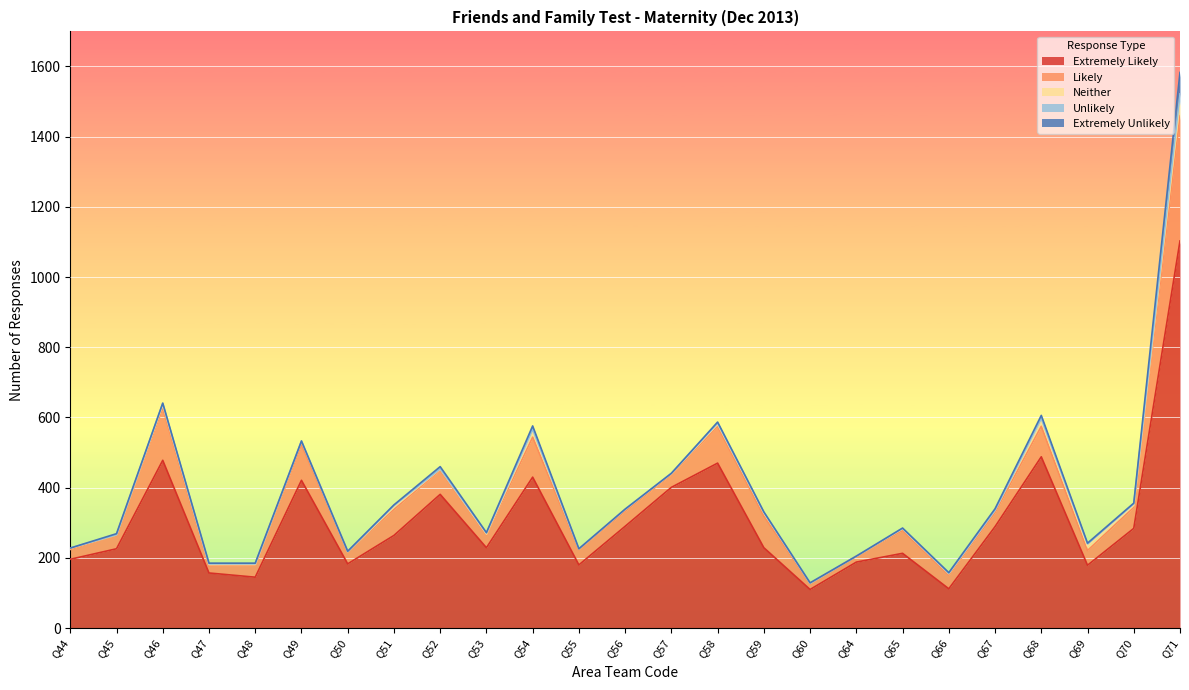

What is the total value across all series at Q53?

272